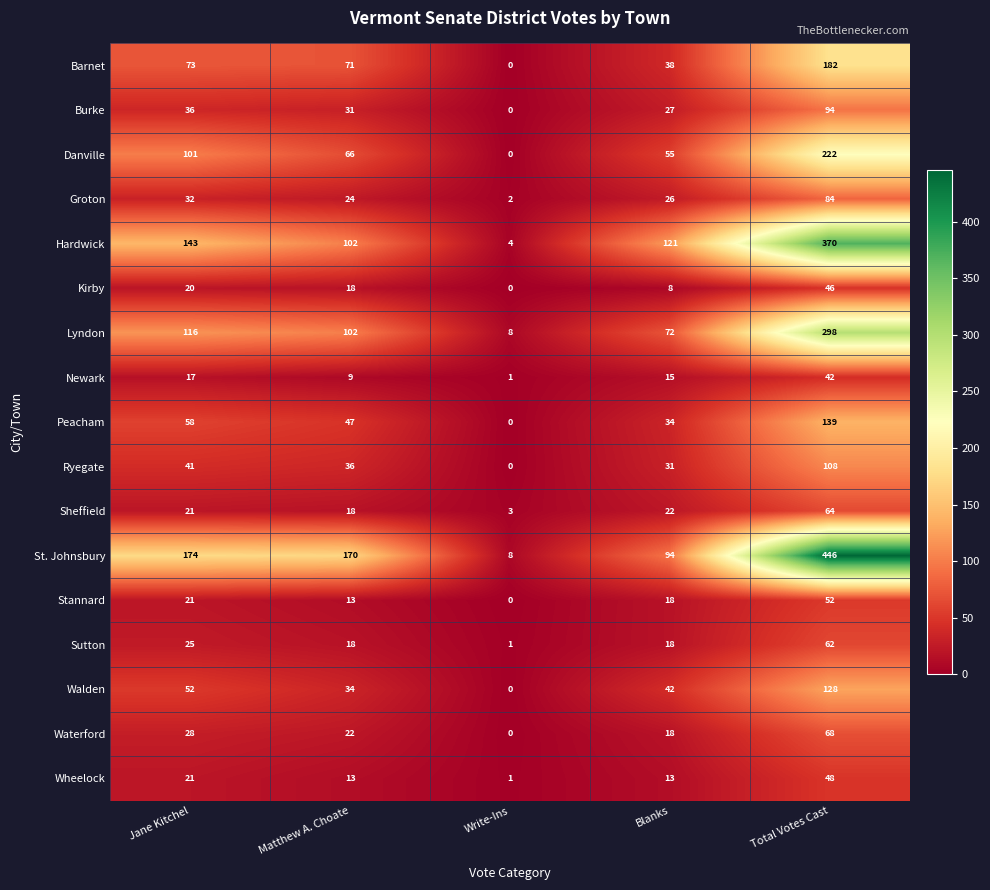

Which series has the largest range (max minus min)?

St. Johnsbury